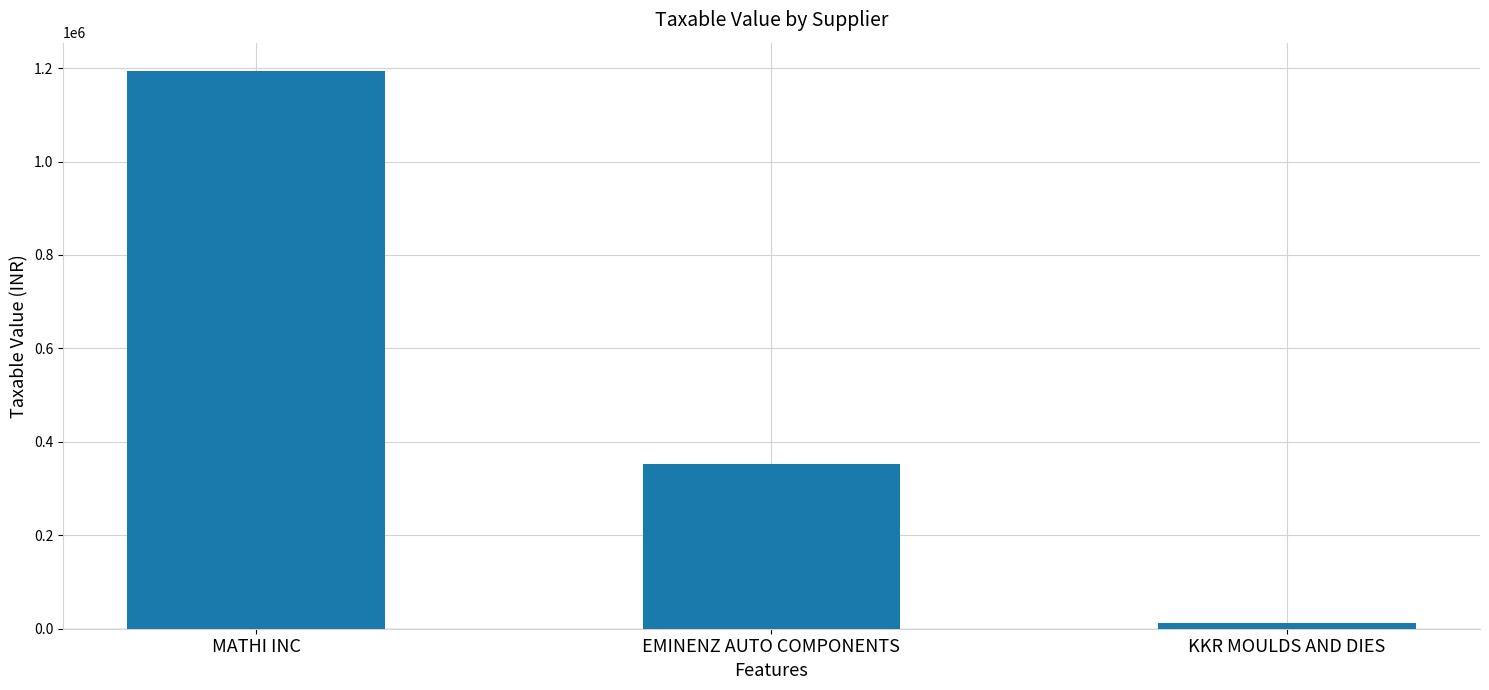

What is the smallest value displayed?

12000.0